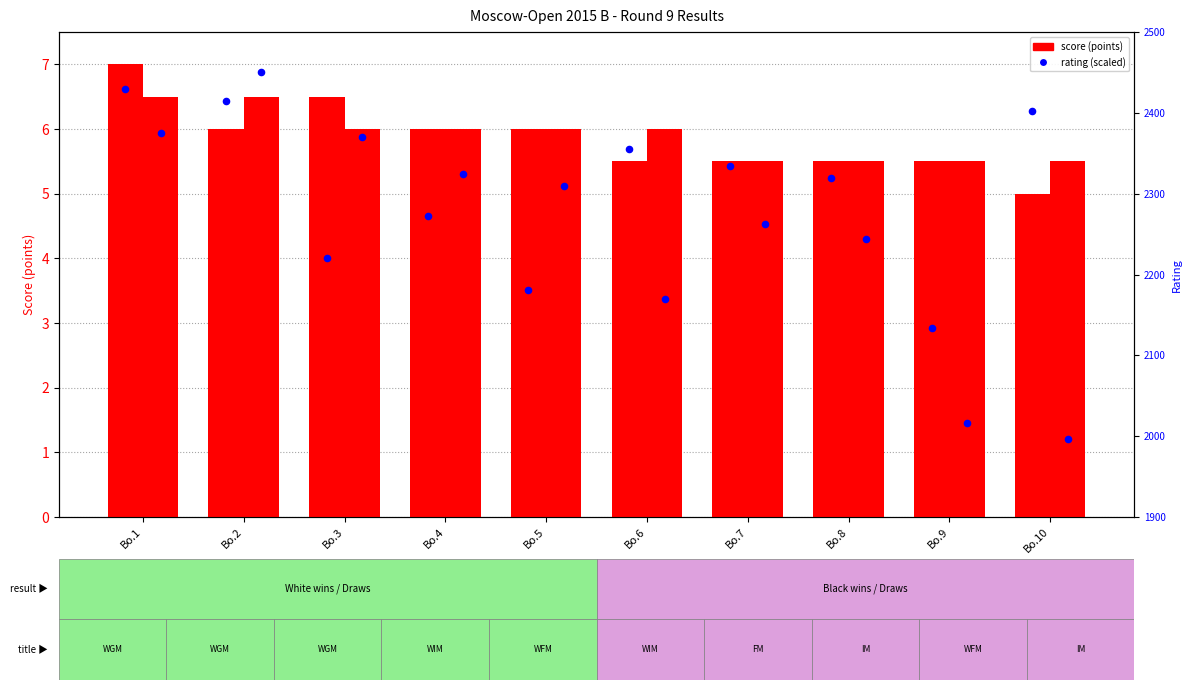

Which series reaches the minimum Y coordinate?

Black Rating (scaled)